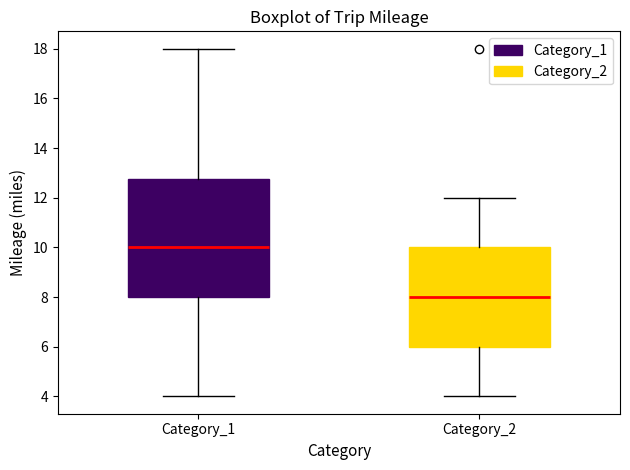

Reading left to right, read every box against the y-axis: the position of its median line, the range the box covers, and the ends of its whiskers. The values are not printed on the chart, so give them approximately, as read against the axis.

Category_1: median 10.0, box 8.0 to 12.8, whiskers 4.0 to 18.0
Category_2: median 8.0, box 6.0 to 10.0, whiskers 4.0 to 12.0